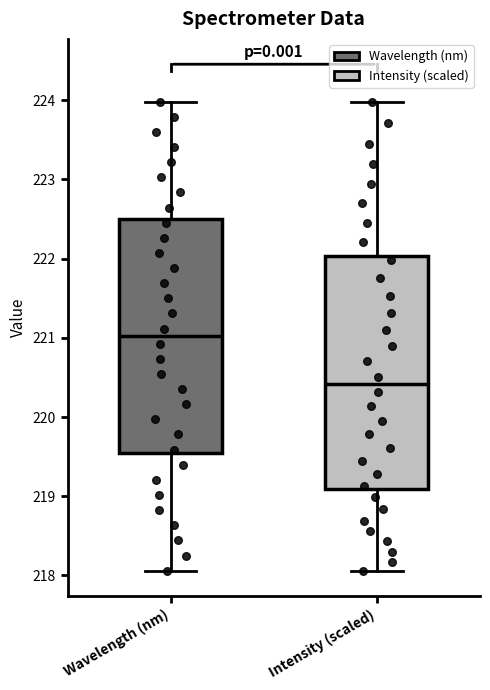

Reading left to right, read every box against the y-axis: the position of its median line, the range the box covers, and the ends of its whiskers. The values are not printed on the chart, so give them approximately, as read against the axis.

Wavelength (nm): median 221.0, box 219.5 to 222.5, whiskers 218.1 to 224.0
Intensity (scaled): median 220.4, box 219.1 to 222.0, whiskers 218.1 to 224.0